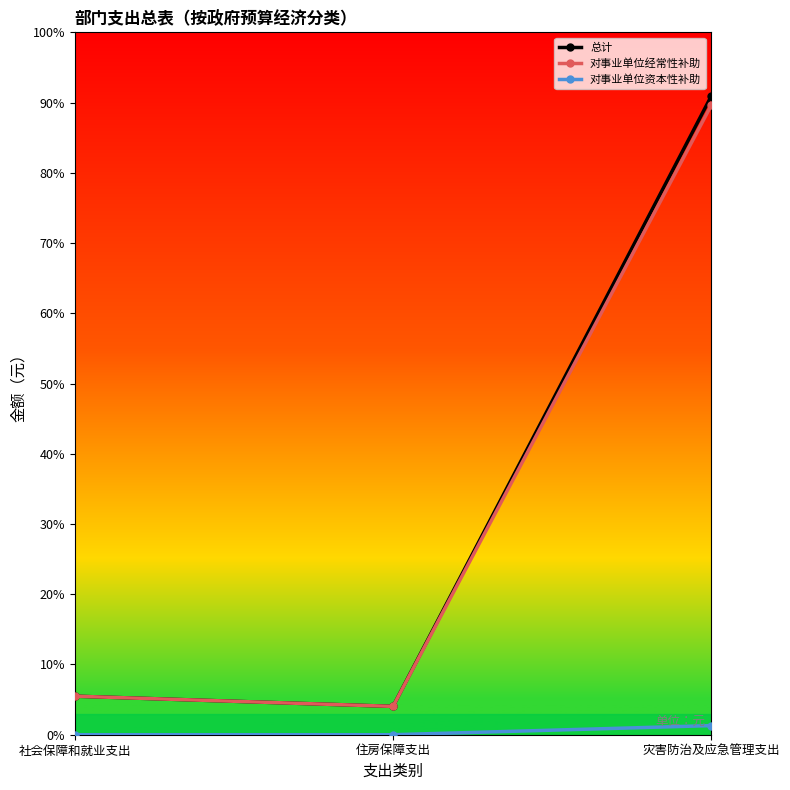

What position from the left is 社会保障和就业支出?

1